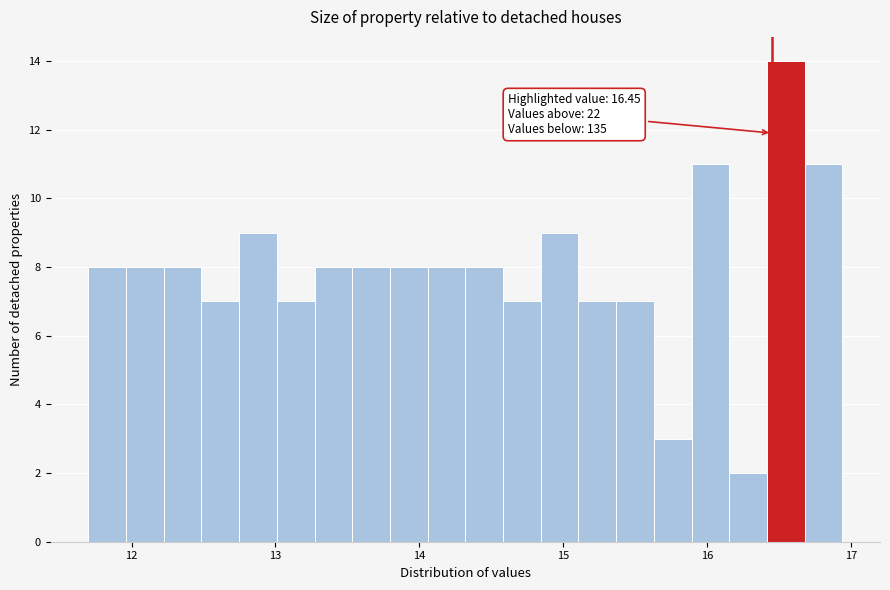

Around what value on the x-axis is the tallest bar? Give the approximate position of its centre, as read against the axis.

16.5